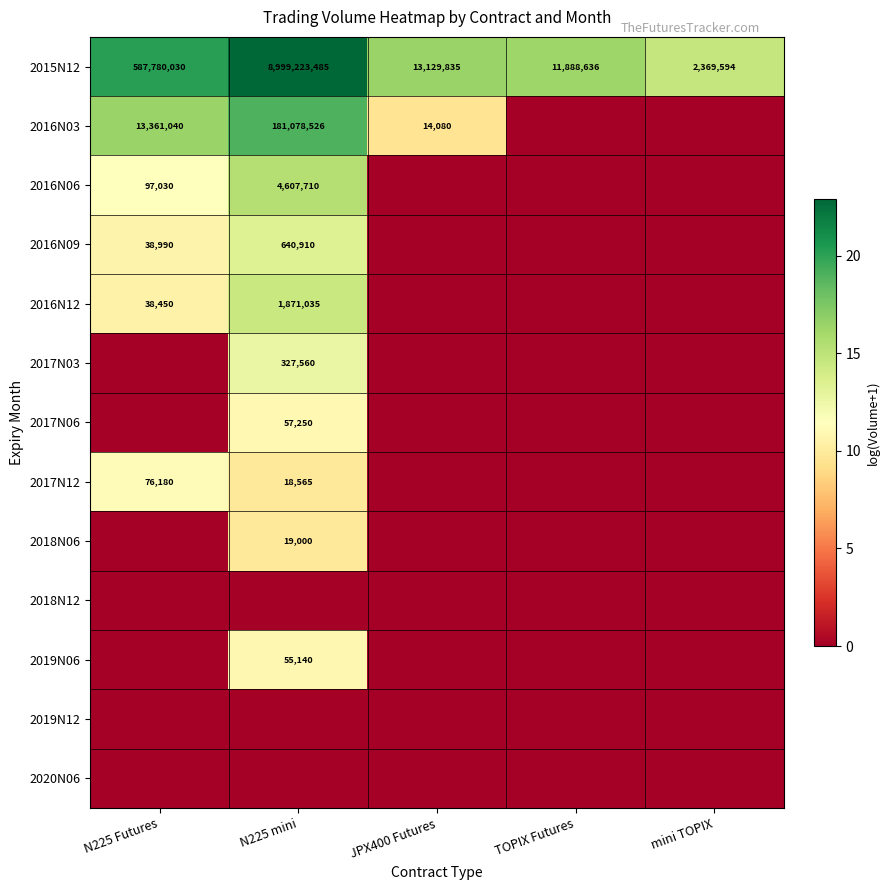

True or false: 2016N12 has a value of 15.3 at N225 Futures.

False